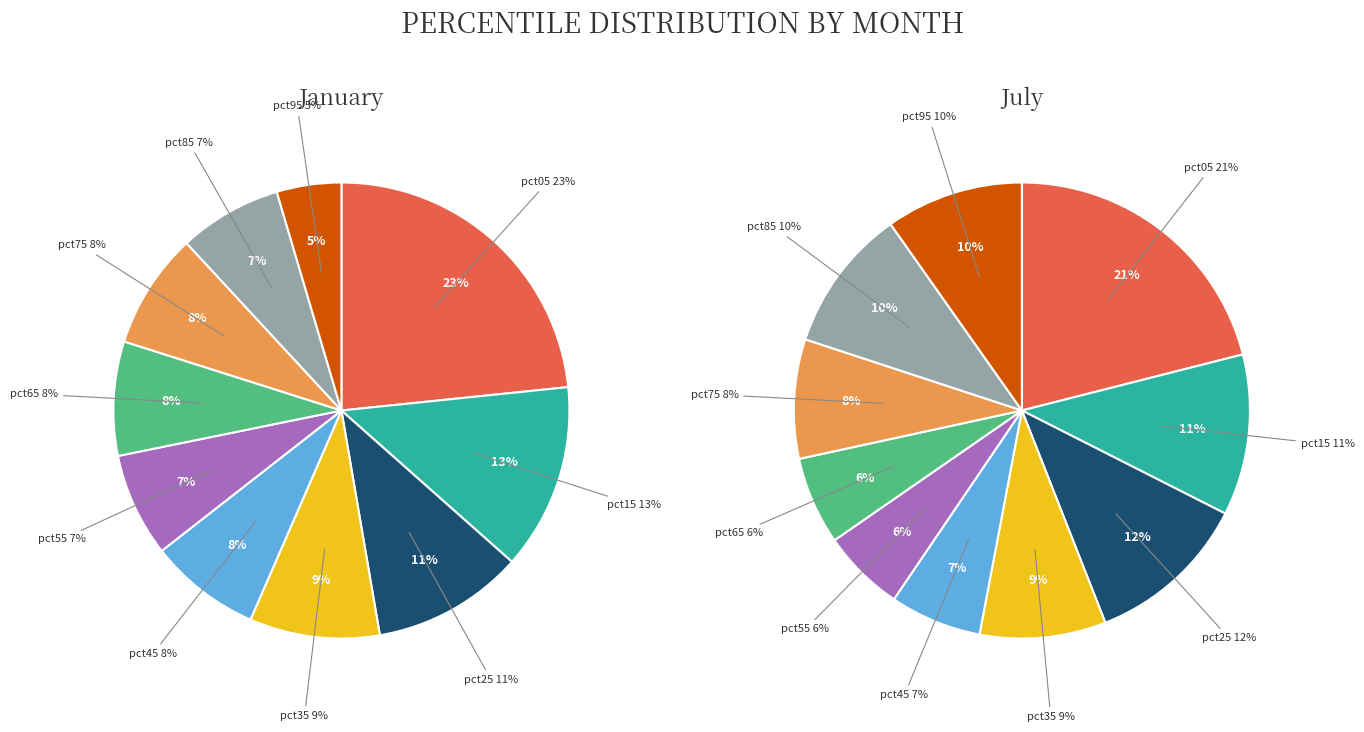

Which has a higher value, pct05 or pct95?

pct05